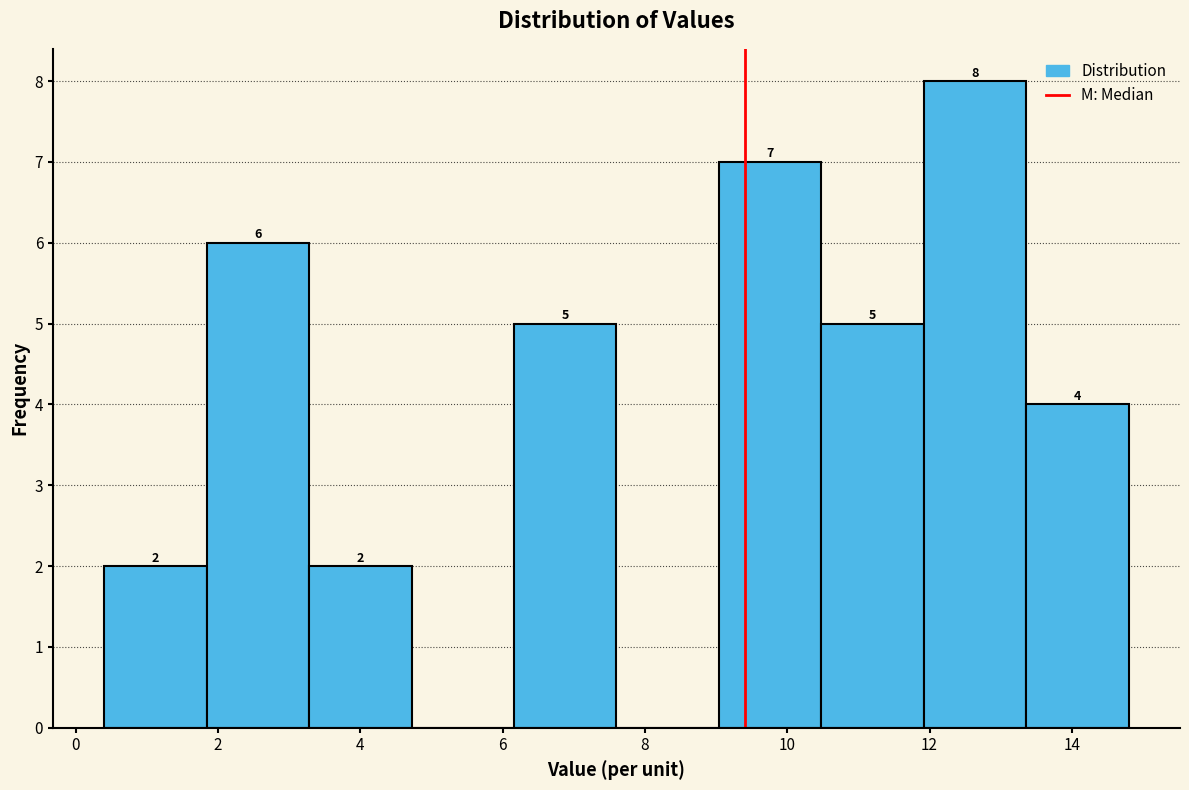

Which range on the x-axis has the tallest bar?

11.92 to 13.36